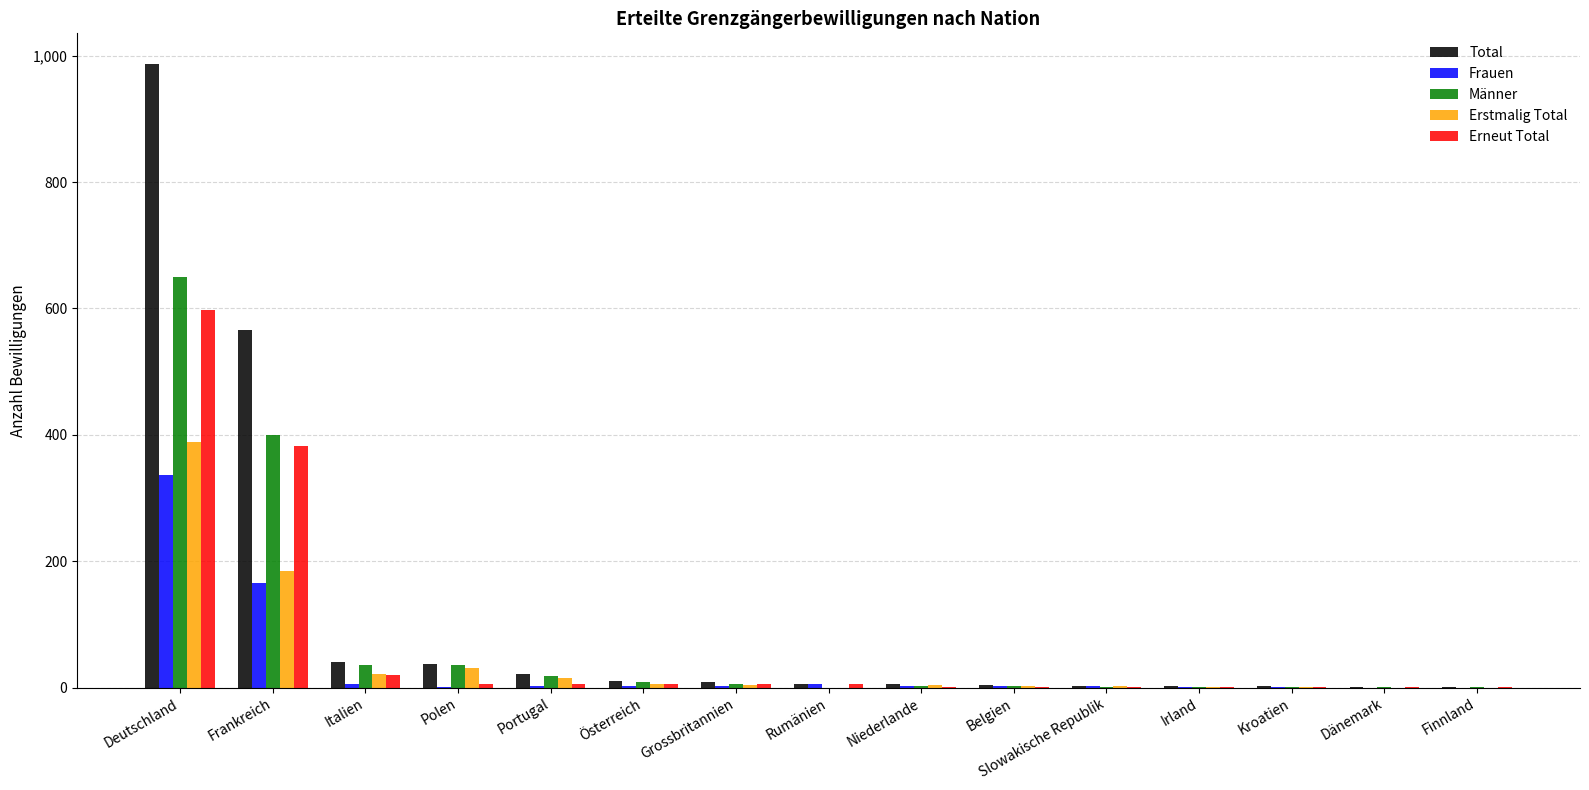

At which label is Erneut Total closest to 299?

Frankreich